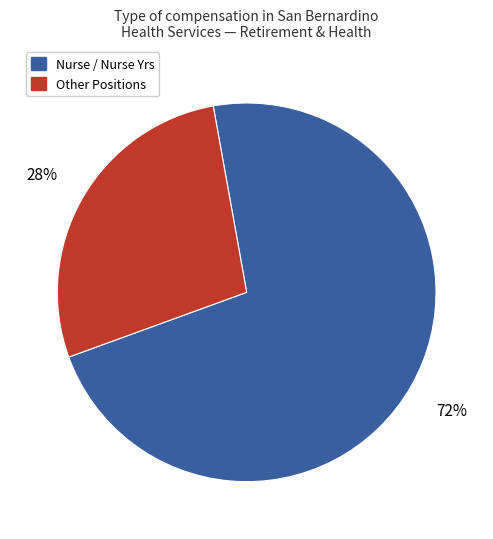

To the nearest percent, what is the combined percentage of Nurse / Nurse Yrs and Other Positions?

100%